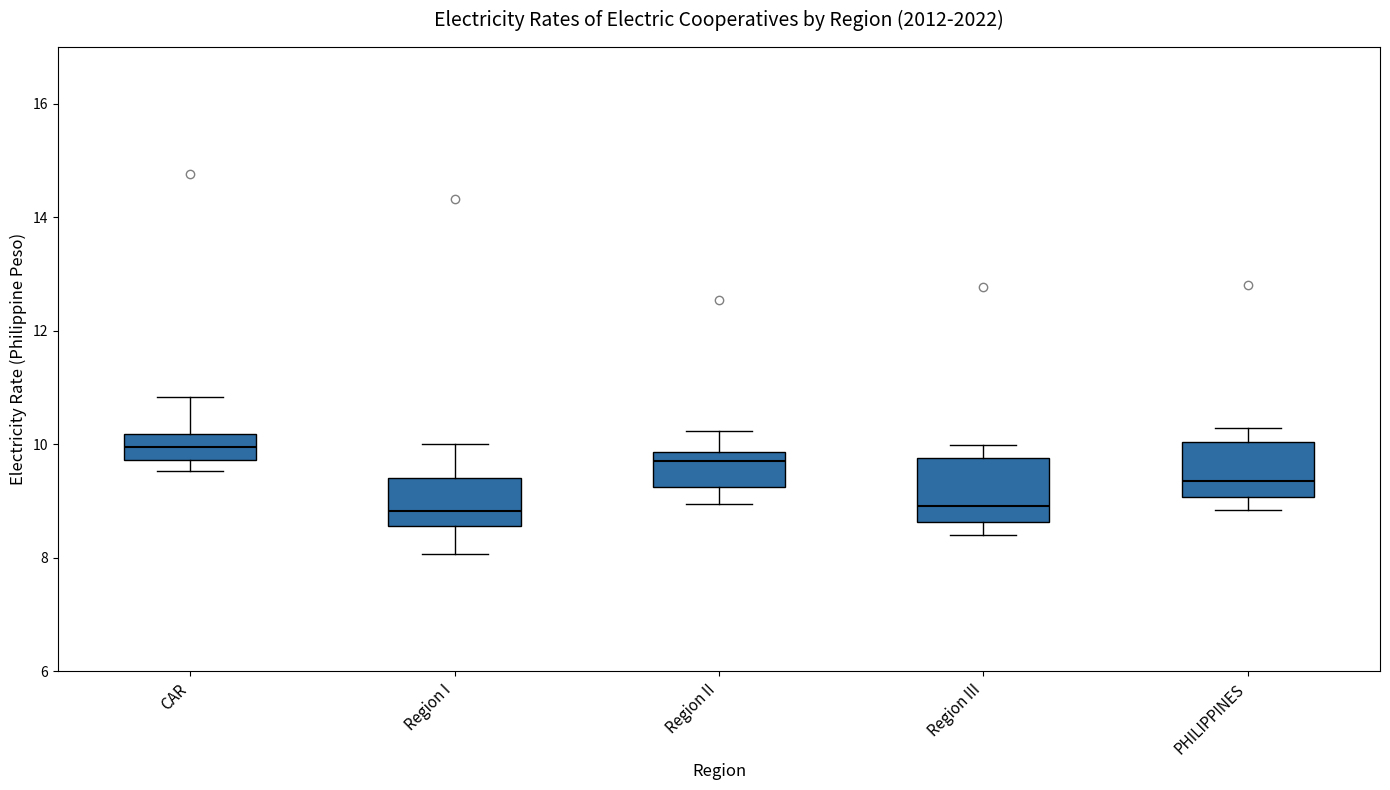

Reading left to right, read every box against the y-axis: the position of its median line, the range the box covers, and the ends of its whiskers. The values are not printed on the chart, so give them approximately, as read against the axis.

CAR: median 10.0, box 9.8 to 10.2, whiskers 9.6 to 10.8
Region I: median 8.8, box 8.6 to 9.4, whiskers 8.0 to 10.0
Region II: median 9.8 (just below the box's upper edge), box 9.2 to 9.8, whiskers 9.0 to 10.2
Region III: median 9.0, box 8.6 to 9.8, whiskers 8.4 to 10.0
PHILIPPINES: median 9.4, box 9.0 to 10.0, whiskers 8.8 to 10.2